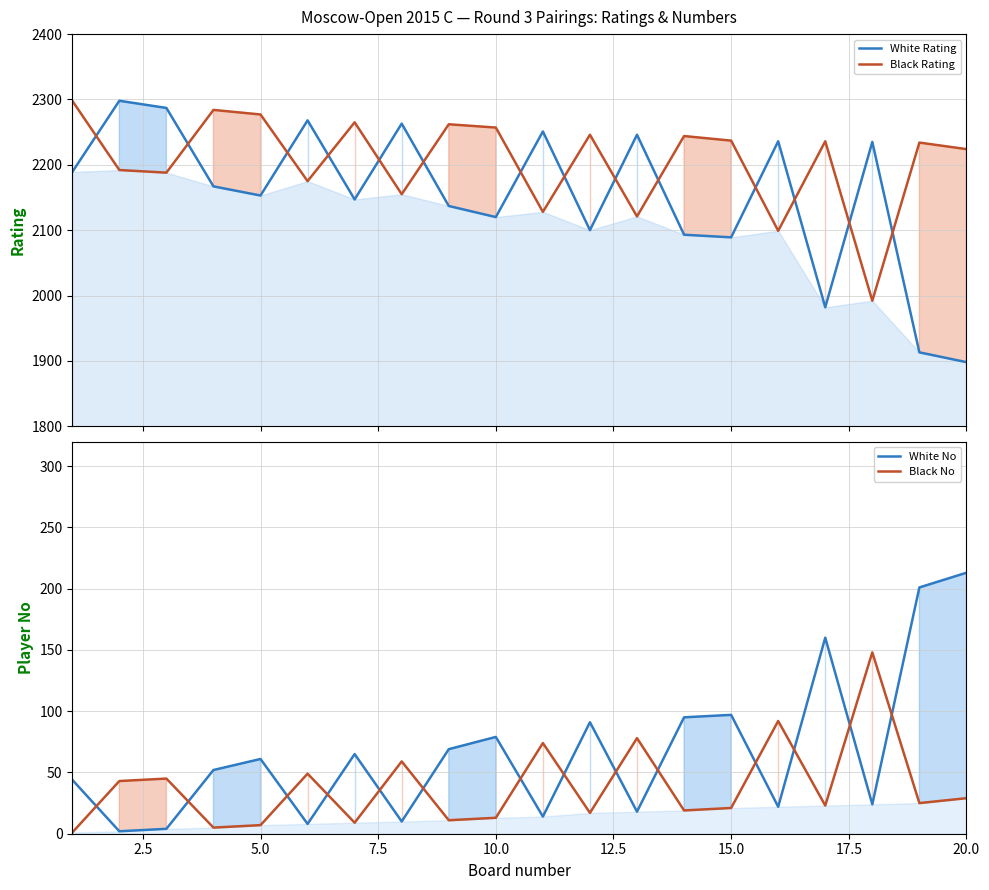

True or false: Black No and Black Rating cross at least once.

False